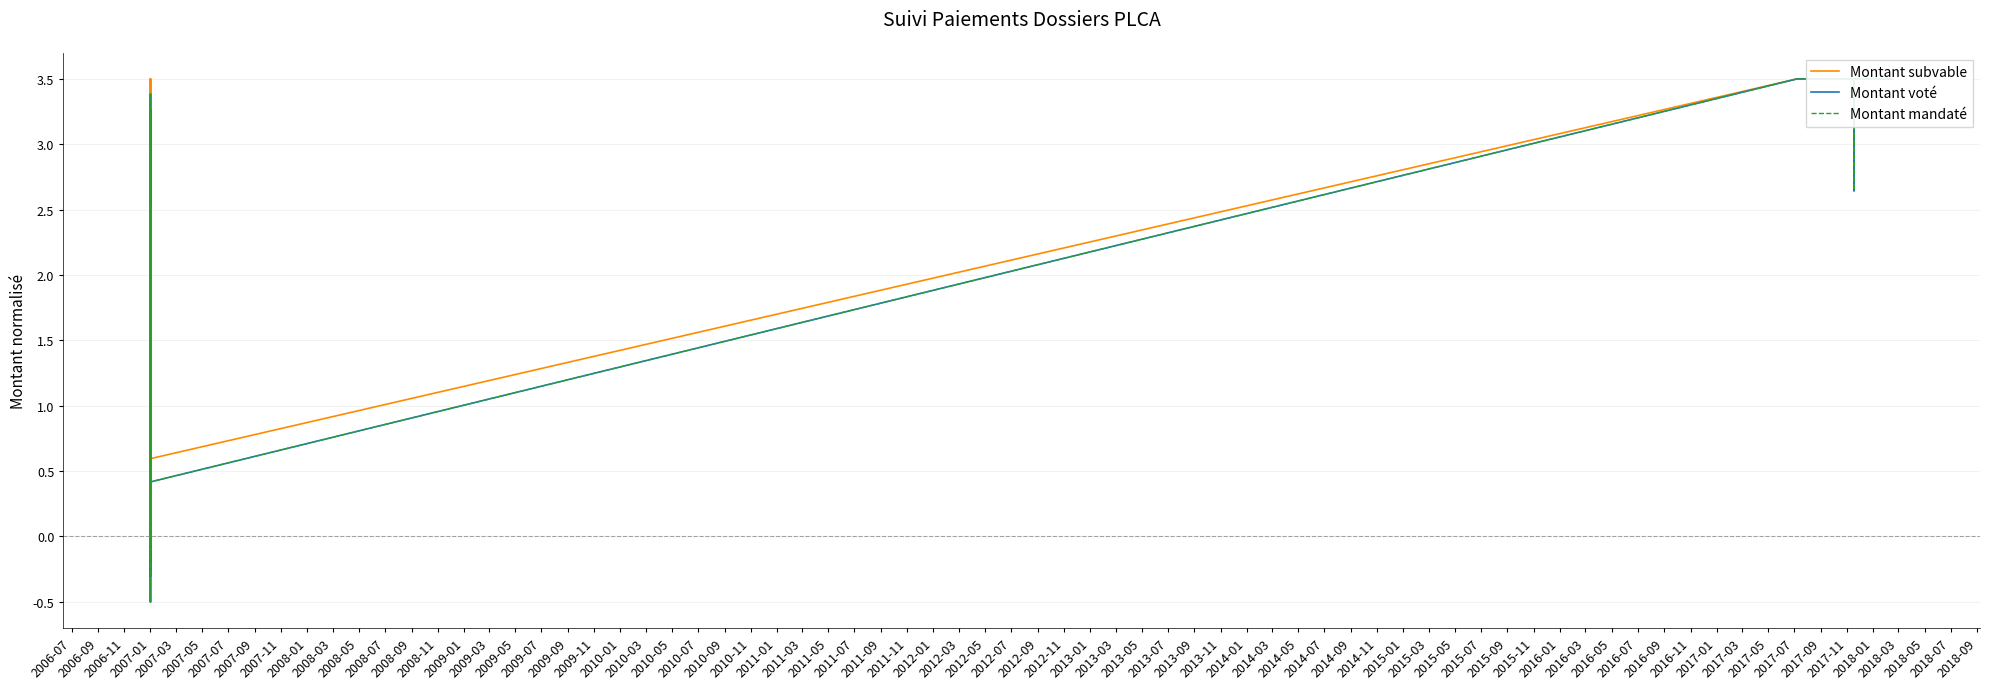

What is the label of the 18th point from the left?

2007-01